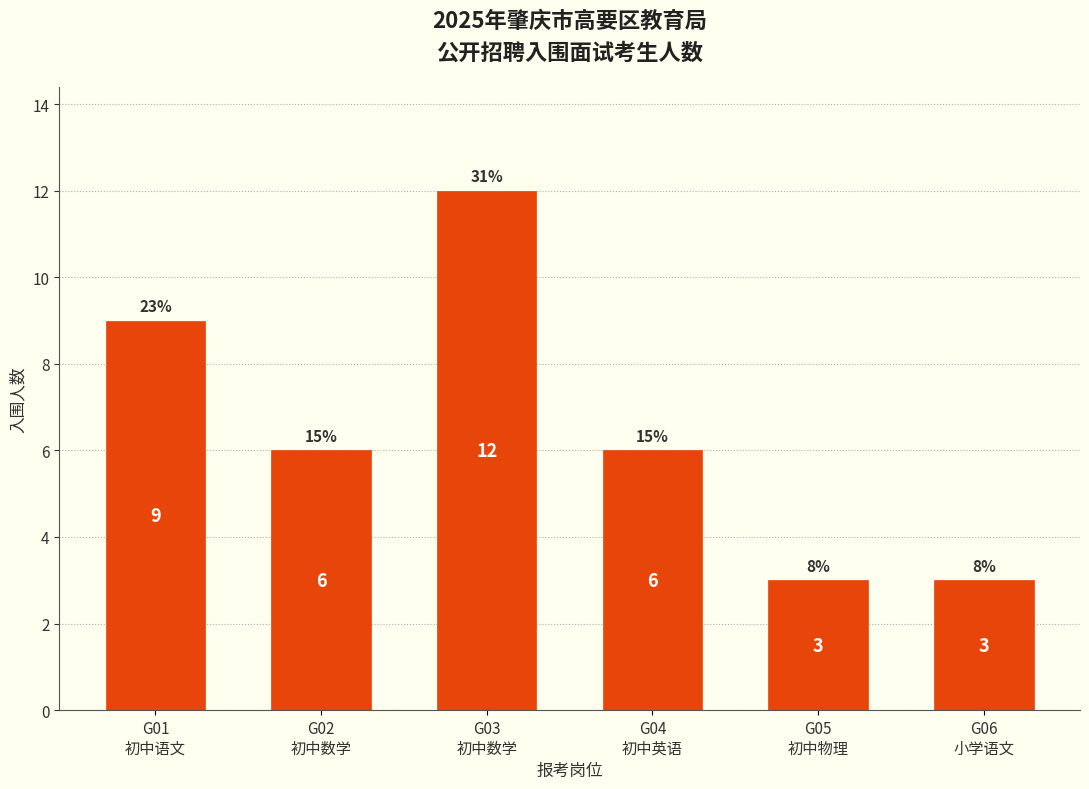

Reading left to right, list all the values displayed in this chart.

9	6	12	6	3	3